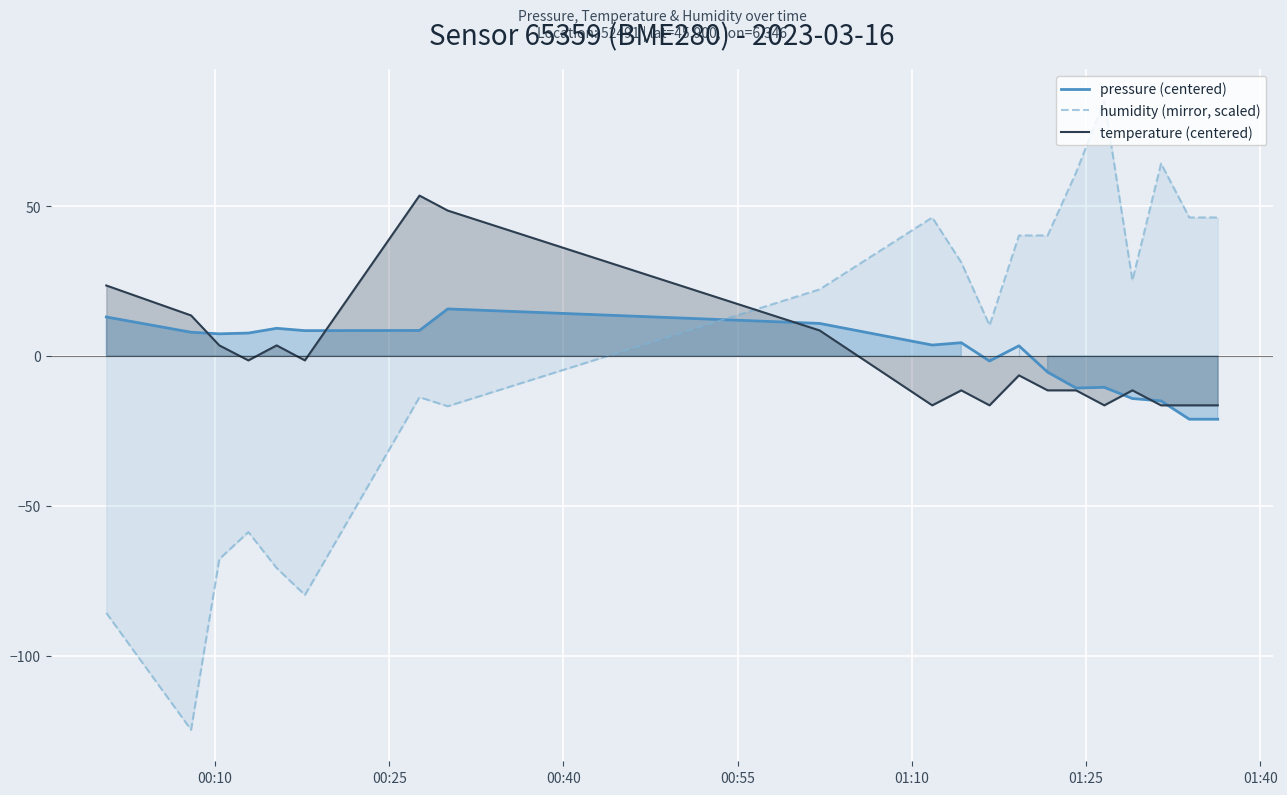

List the series in order of their peak value, highest first.

humidity (mirror, scaled), temperature (centered), pressure (centered)